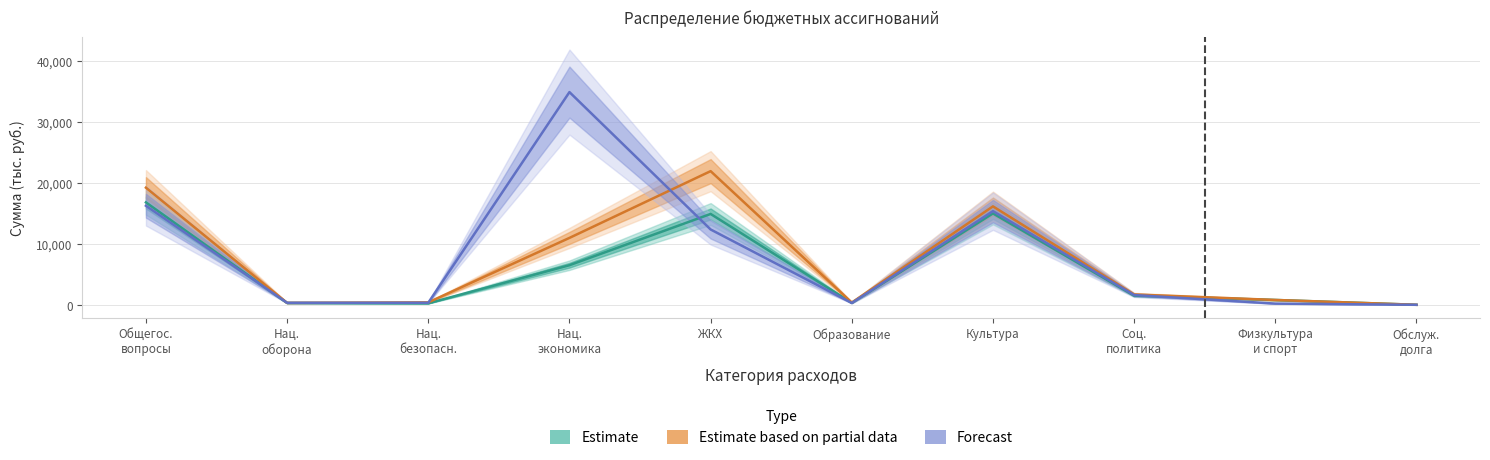

At how many categories does at least one series exceed 29851?

1